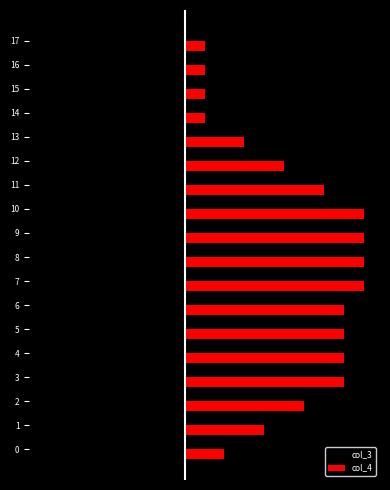

What is the value of the col_4 bar at the 8th from the left?

9